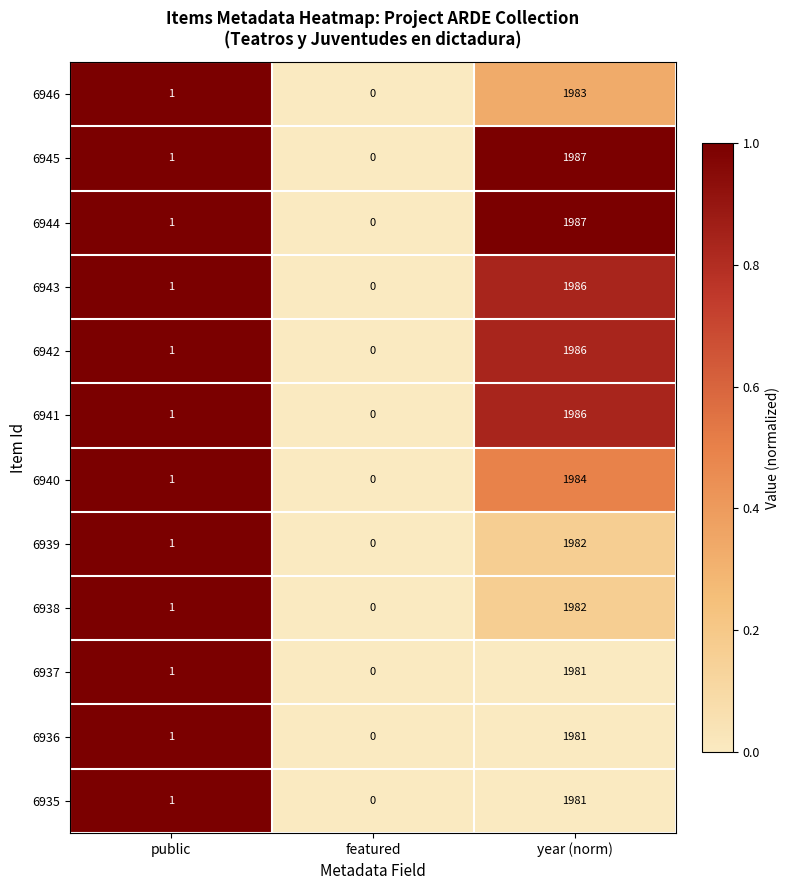

At which label does 6941 reach its minimum?

featured